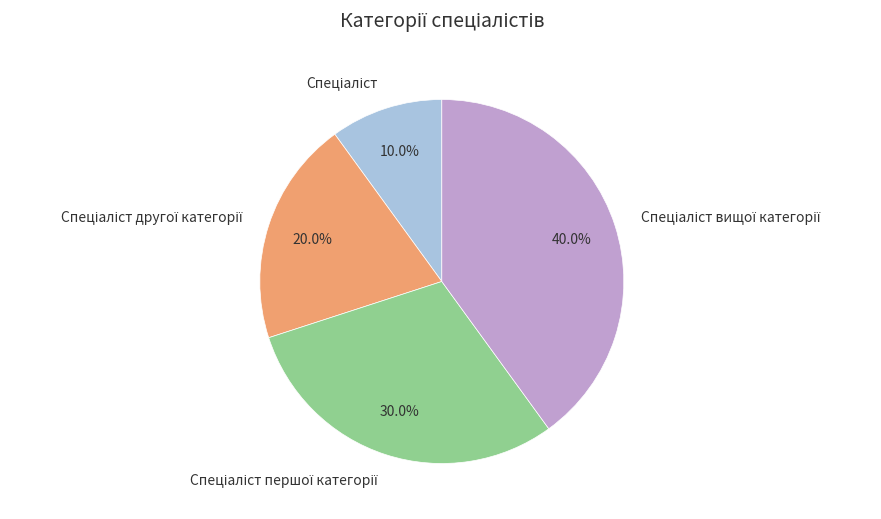

Is there any slice that represents more than half of the pie?

No